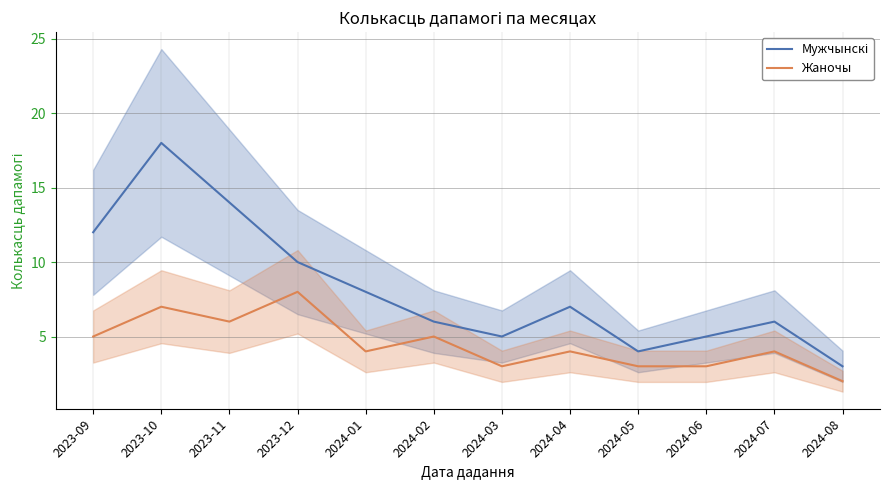

At 2024-05, list the series in order from smallest to largest.

Жаночы, Мужчынскі